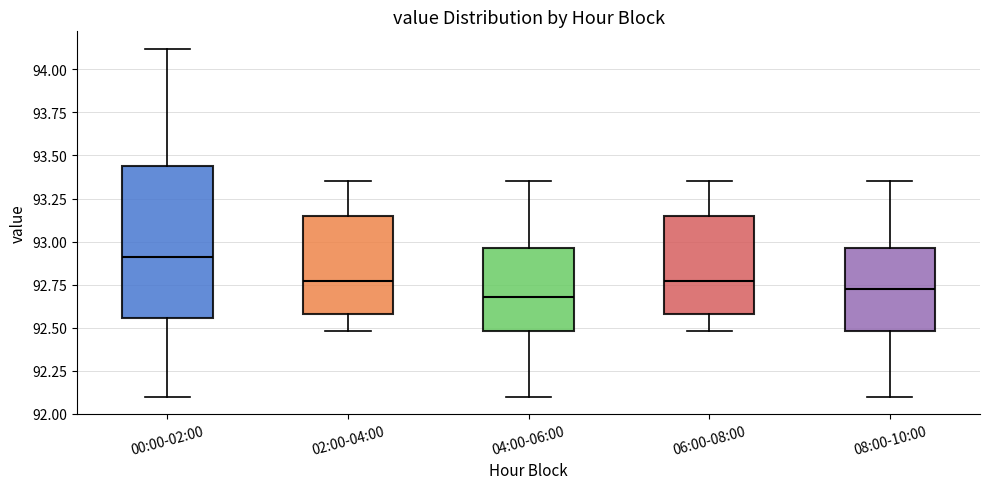

Where does the lower whisker of the box for 00:00-02:00 end on the y-axis? The values are not printed on the chart, so give them approximately, as read against the axis.

92.10